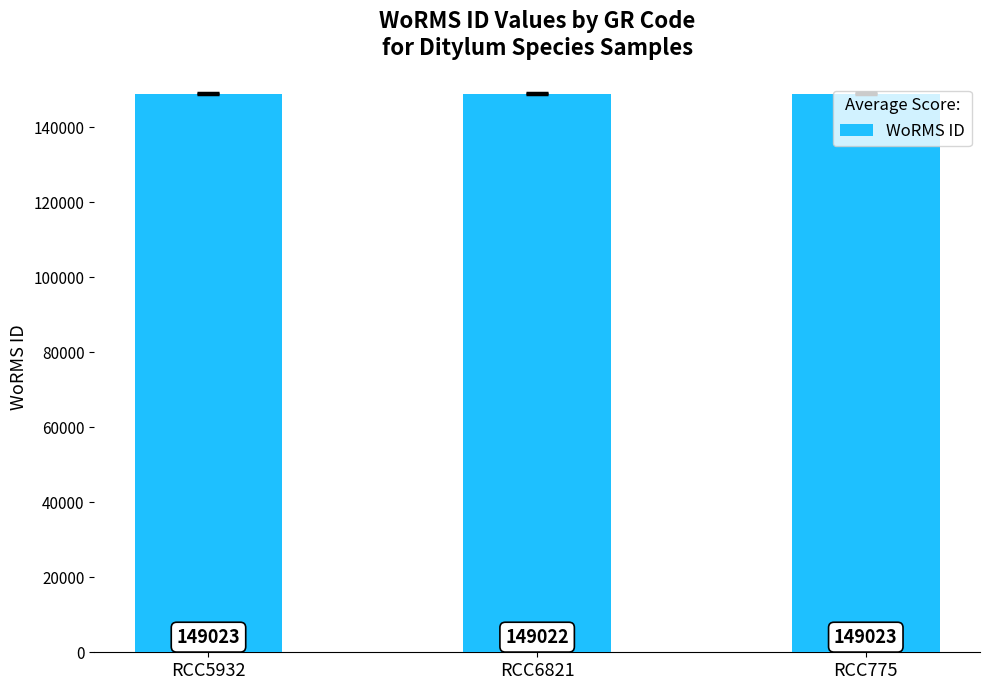

The chart shows a value of 149023 at RCC5932. True or false?

True